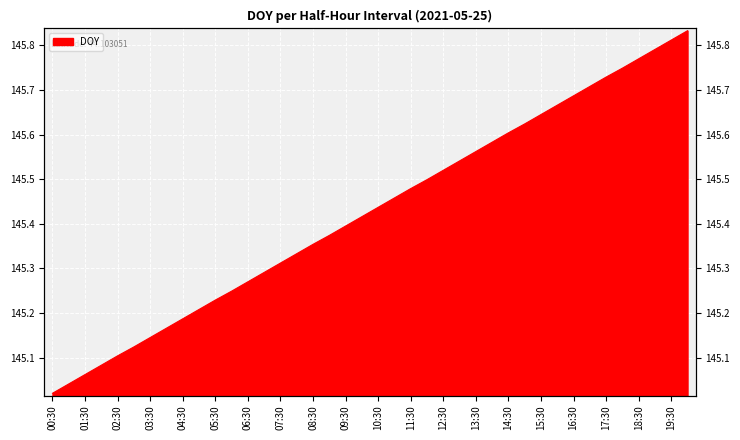

At which category does the chart reach its minimum across all series?

00:30